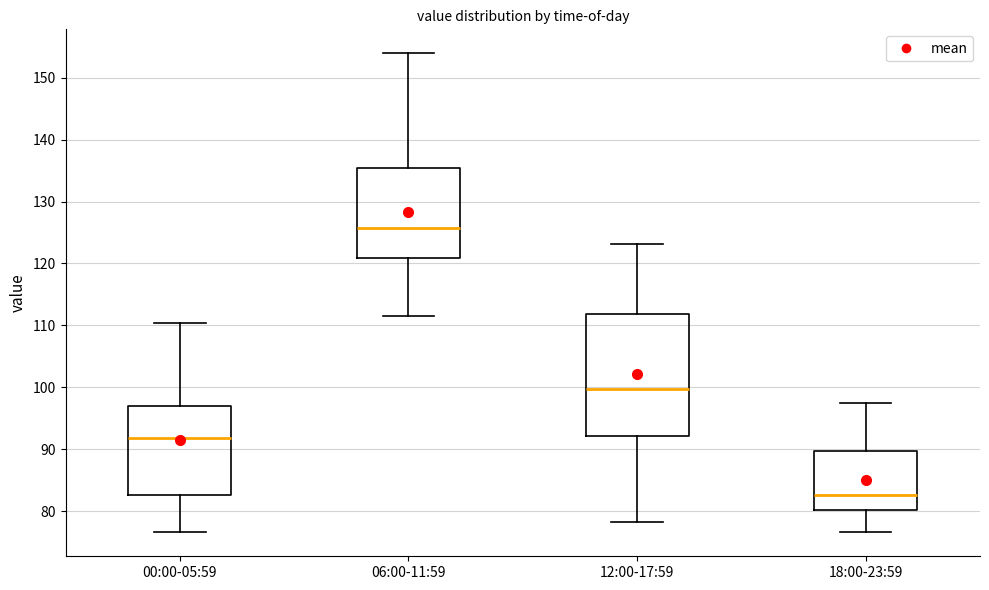

Which box is the tallest, from its lower edge to its upper edge?

12:00-17:59